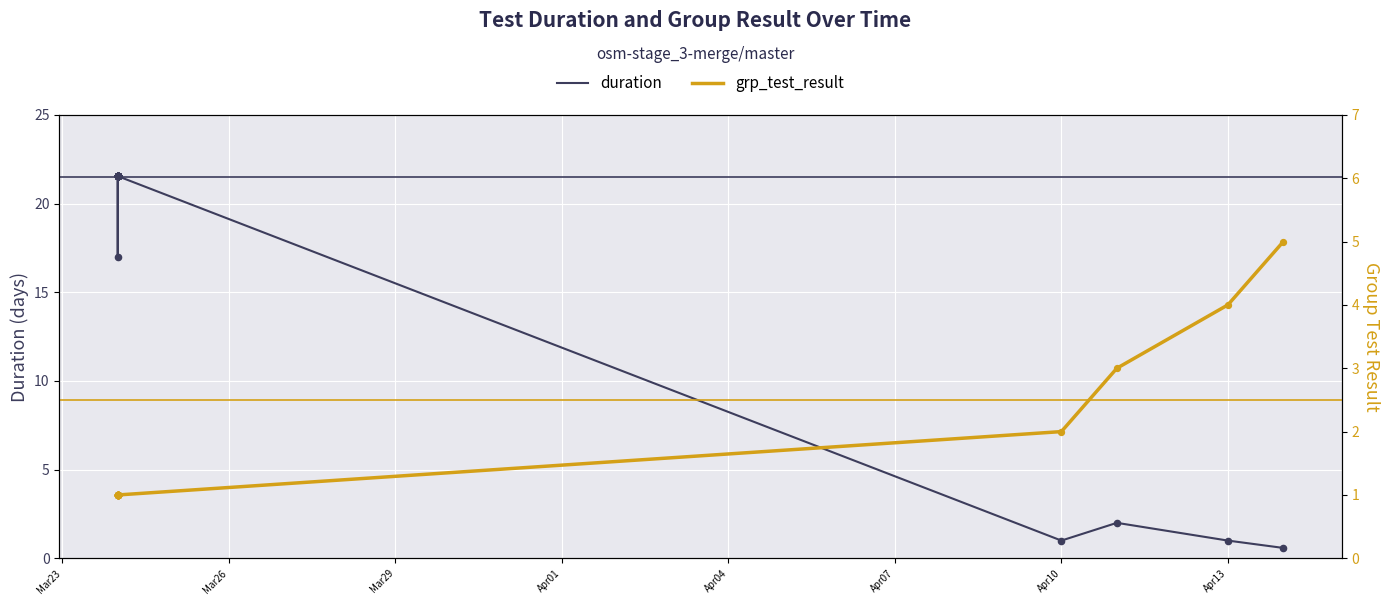

At how many categories does at least one series exceed 2?

39